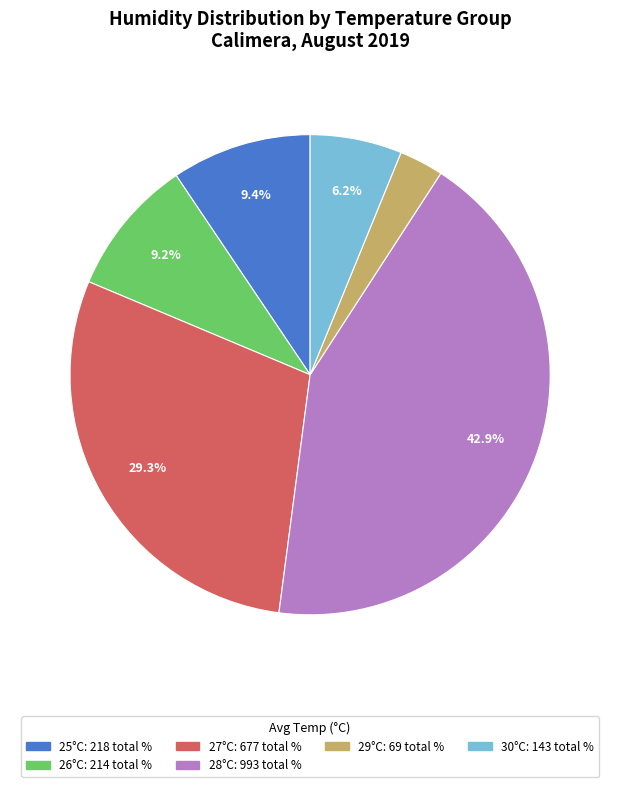

Is there a majority slice in this chart?

No